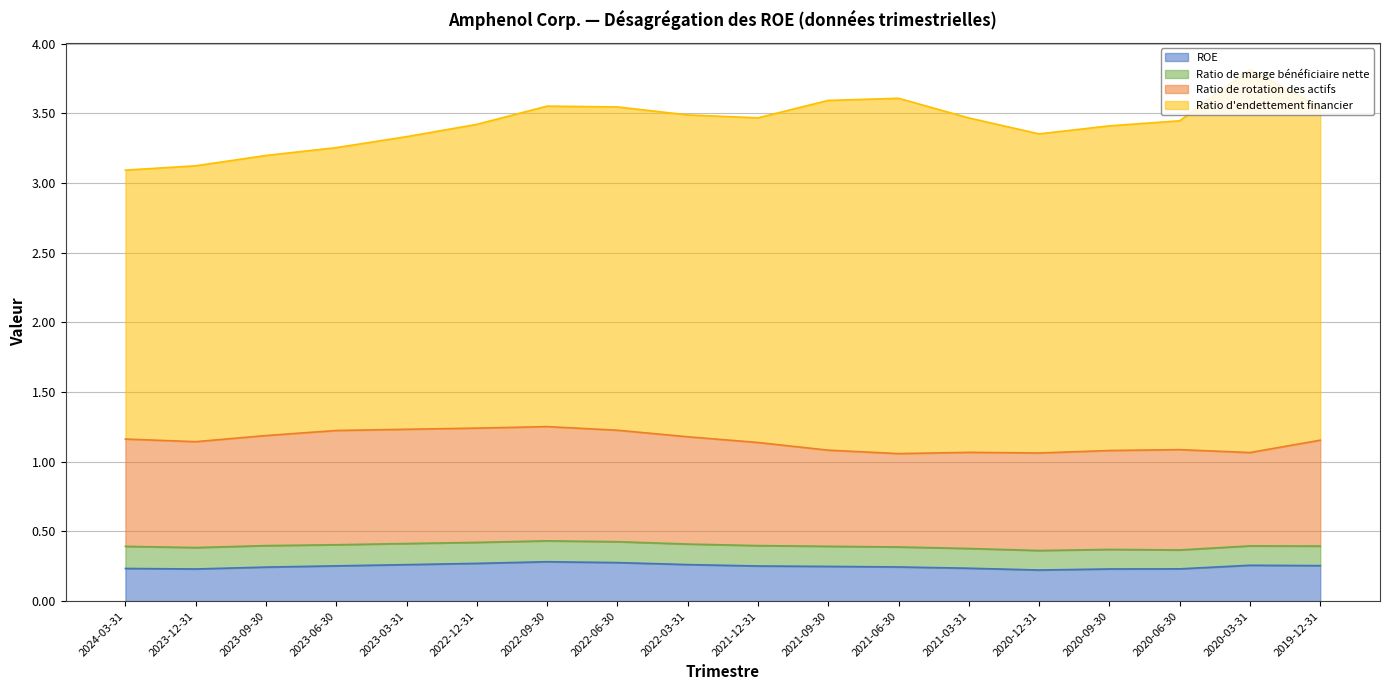

The Ratio de rotation des actifs series shows 1.1 at 2021-09-30. True or false?

True